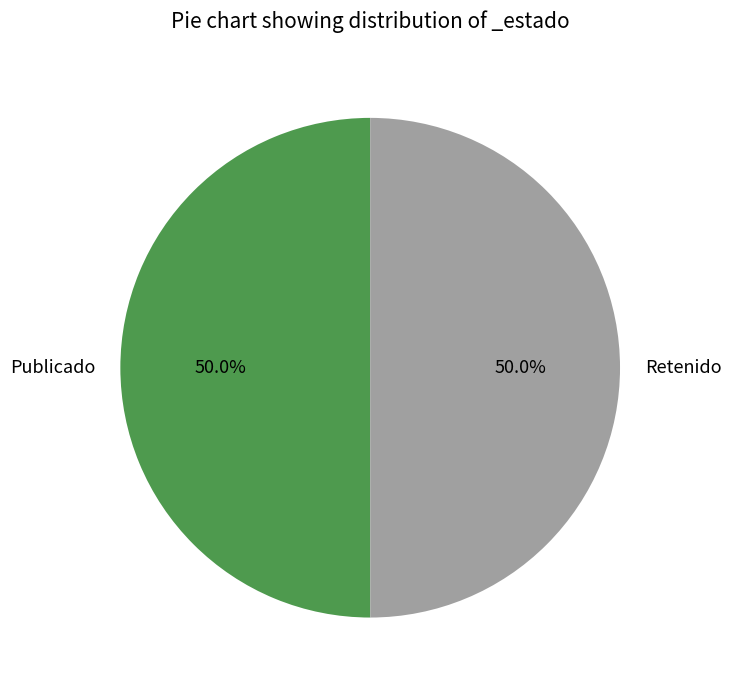

What portion of the pie excludes Retenido?

50.0%